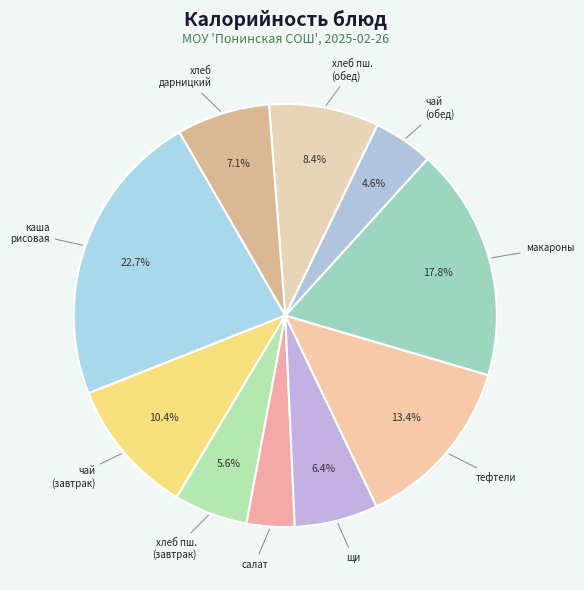

How many slices are in this pie chart?

10